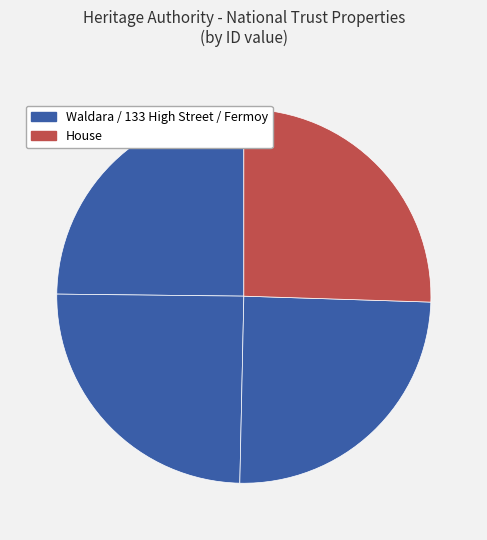

How many slices are in this pie chart?

4